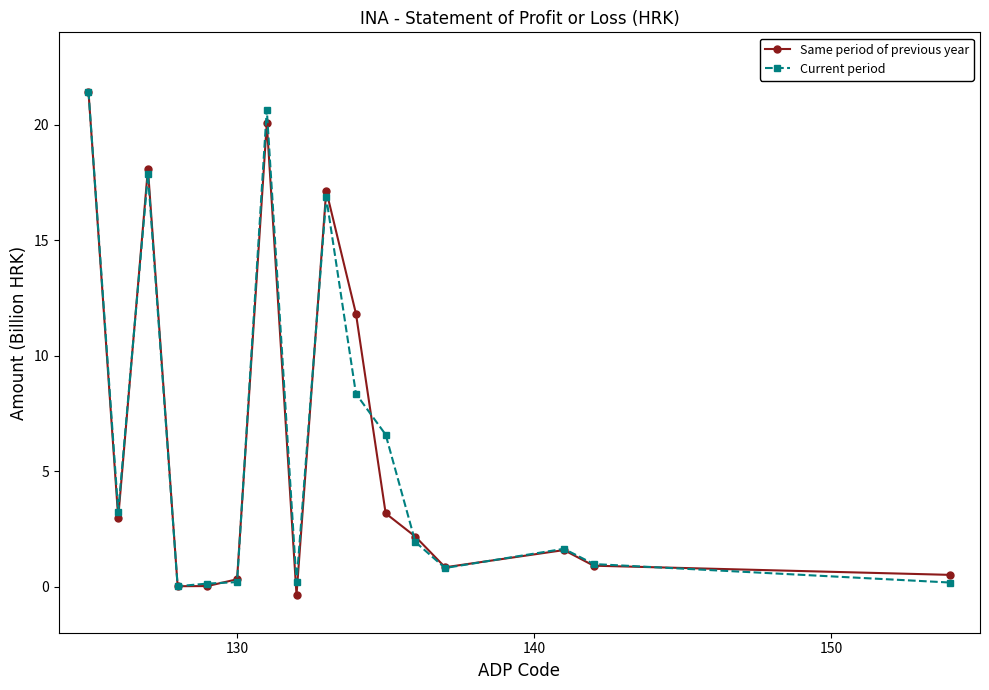

What is the value of the Same period of previous year point at the 10th from the left?

11.8